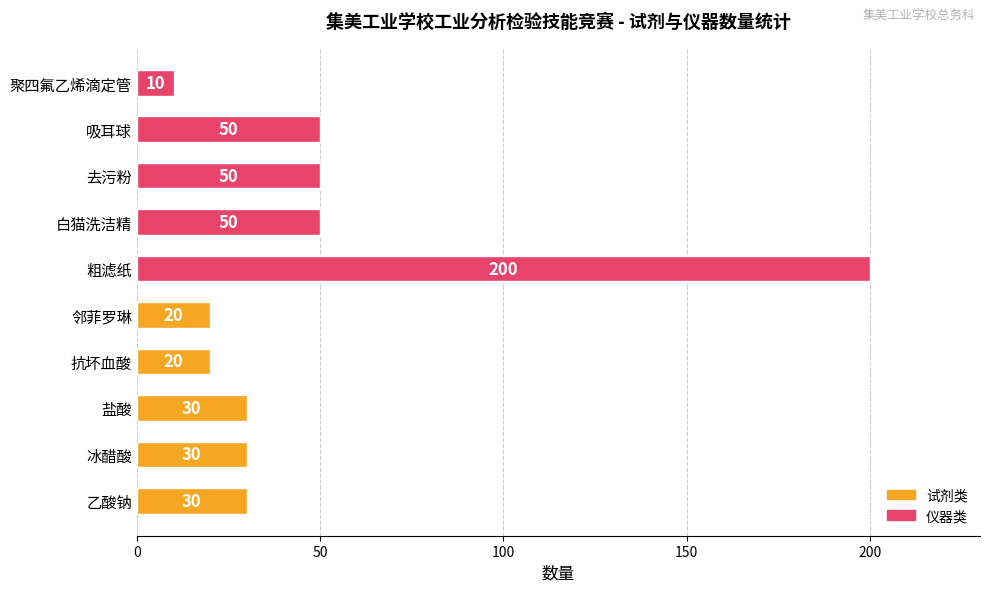

Which label corresponds to the largest value in the chart?

粗滤纸